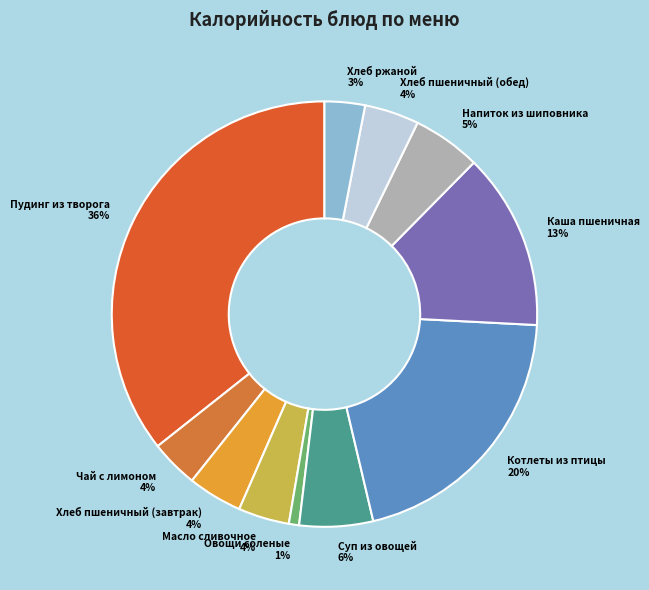

What percentage is the Хлеб пшеничный (обед) slice, to the nearest percent?

4%